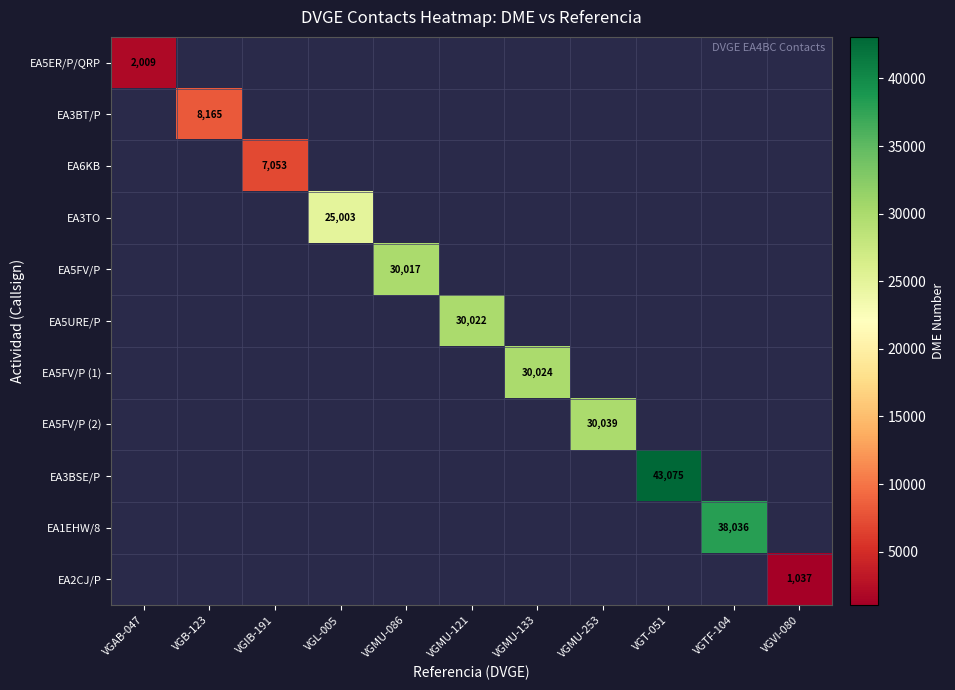

Which category has the lowest value across all series?

VGVI-080